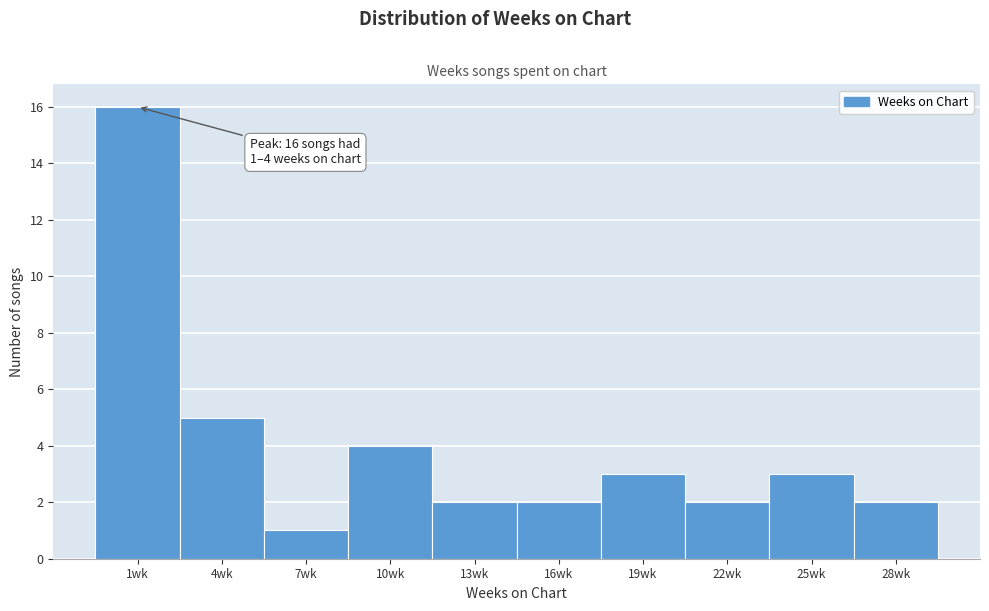

Reading left to right, extract all data points from this chart.

16	5	1	4	2	2	3	2	3	2